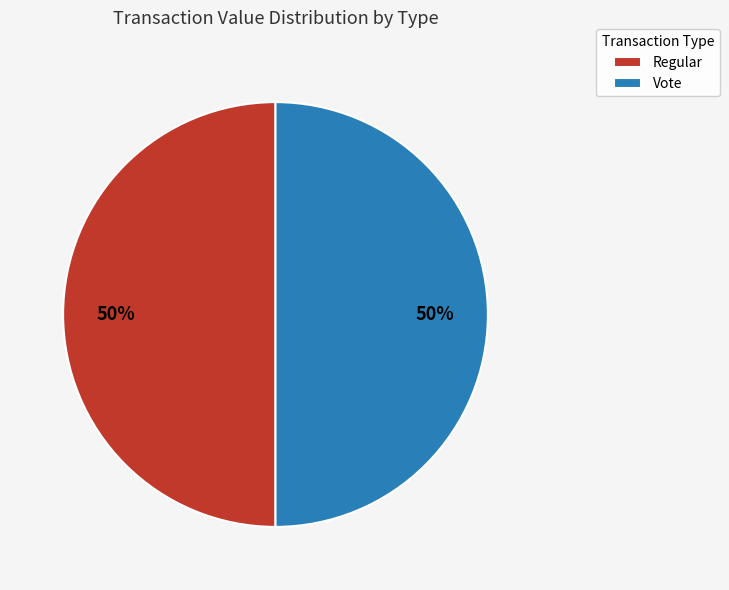

The Vote slice represents 50% of the pie. True or false?

True